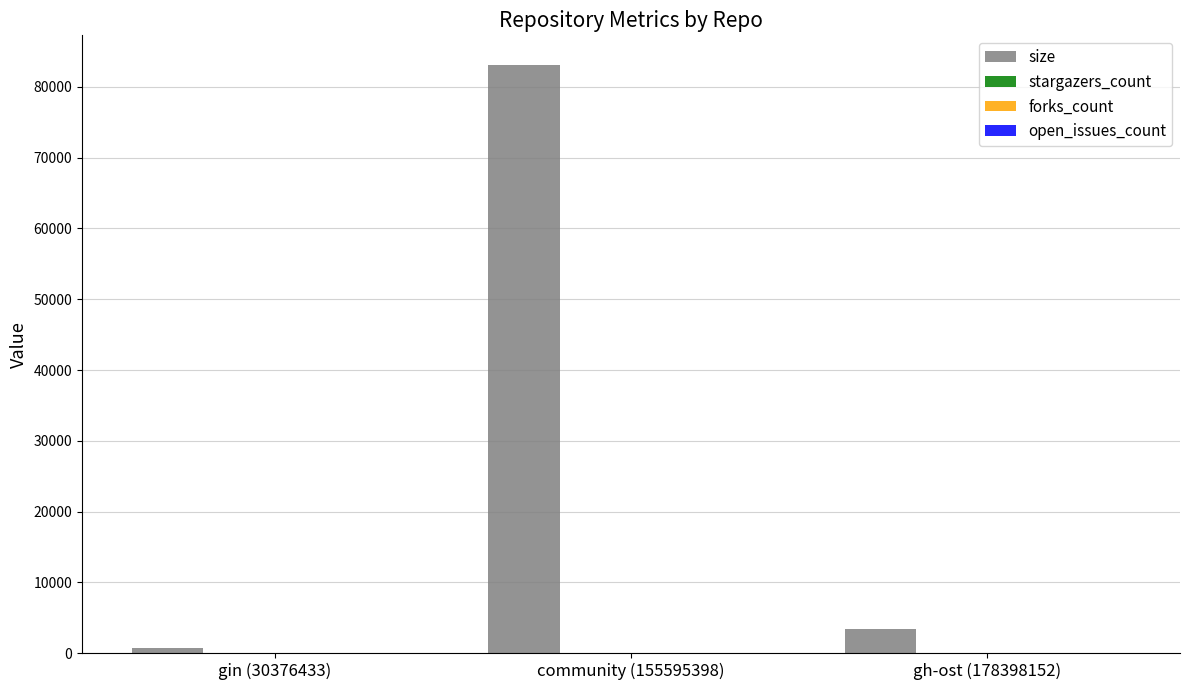

What is the sum of all values?

87217